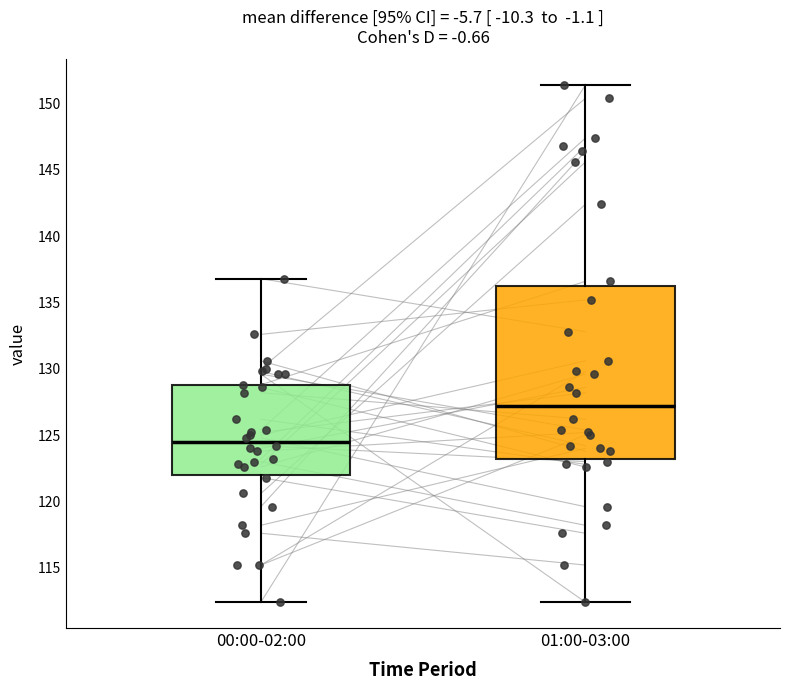

Where is the upper edge of the box for 00:00-02:00 on the y-axis? The values are not printed on the chart, so give them approximately, as read against the axis.

129.0